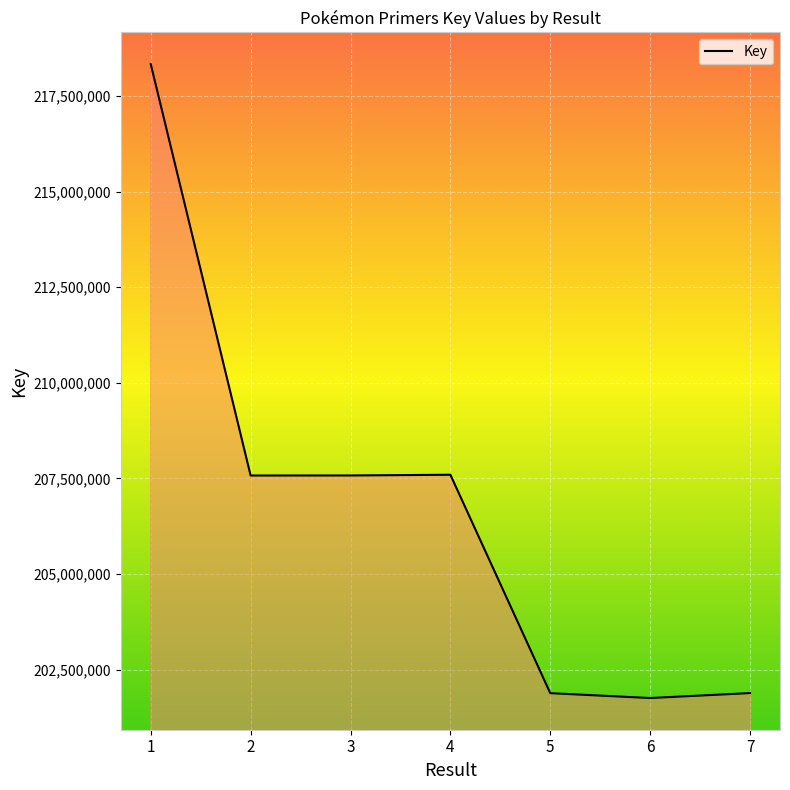

What is the difference between the second highest and second lowest values?

5713102